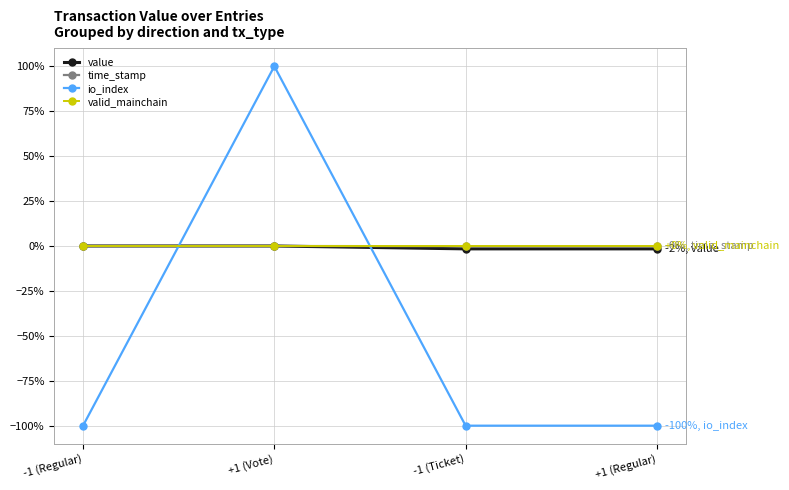

What is the total value across all series at -1 (Regular)?

-100.0